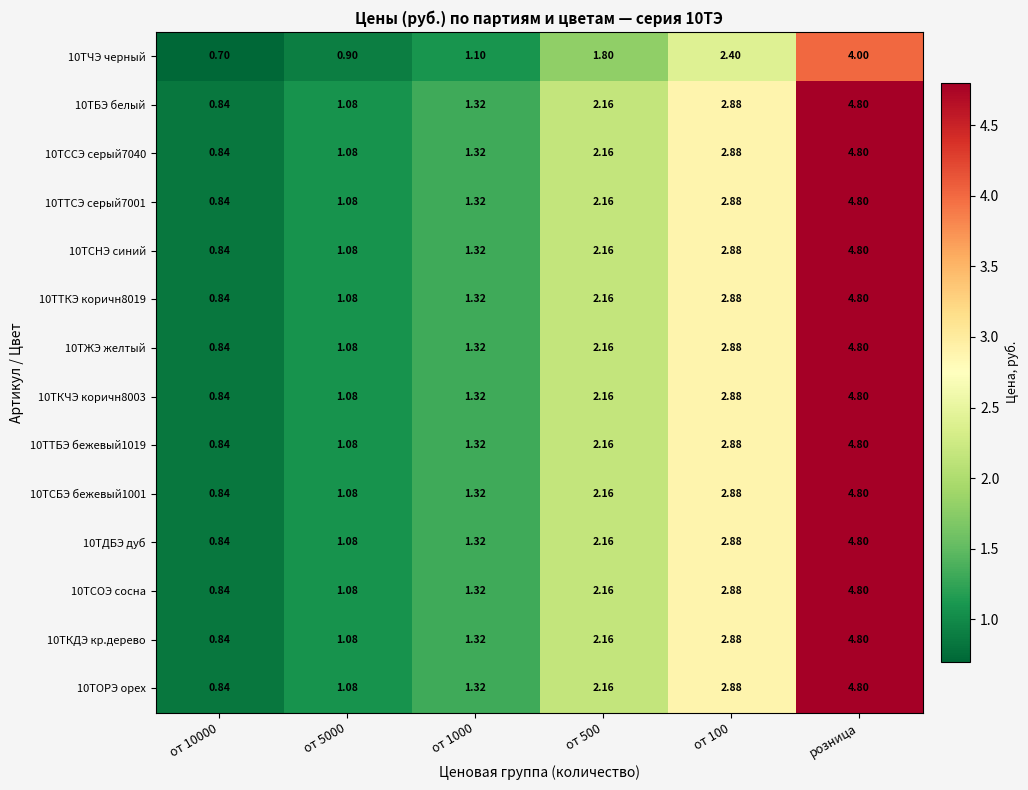

Is the value of 10ТСОЭ сосна at от 500 greater than the value of 10ТЖЭ желтый at от 1000?

Yes